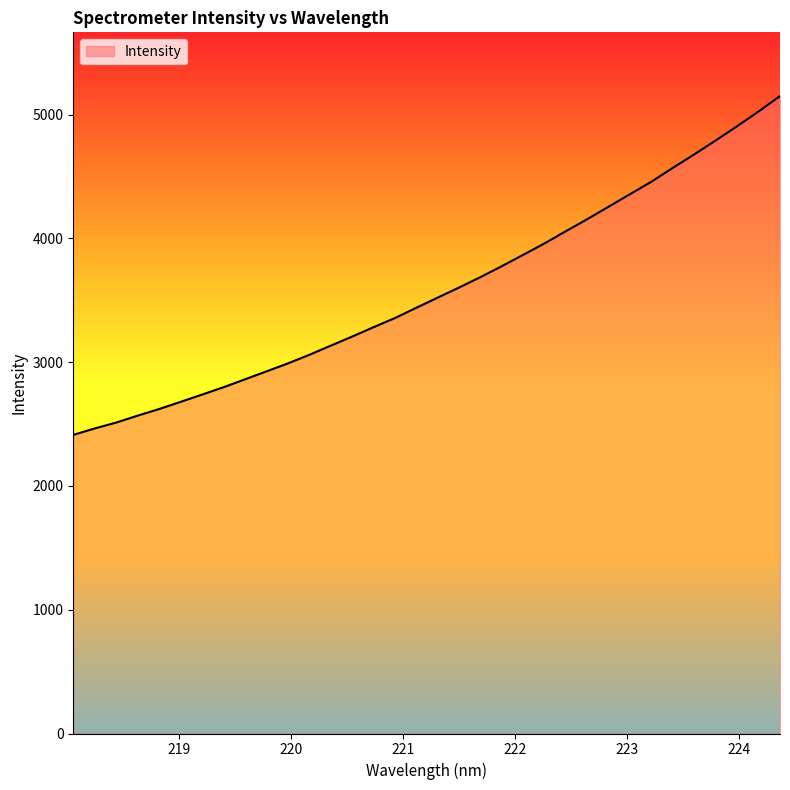

What is the average value?

3585.1